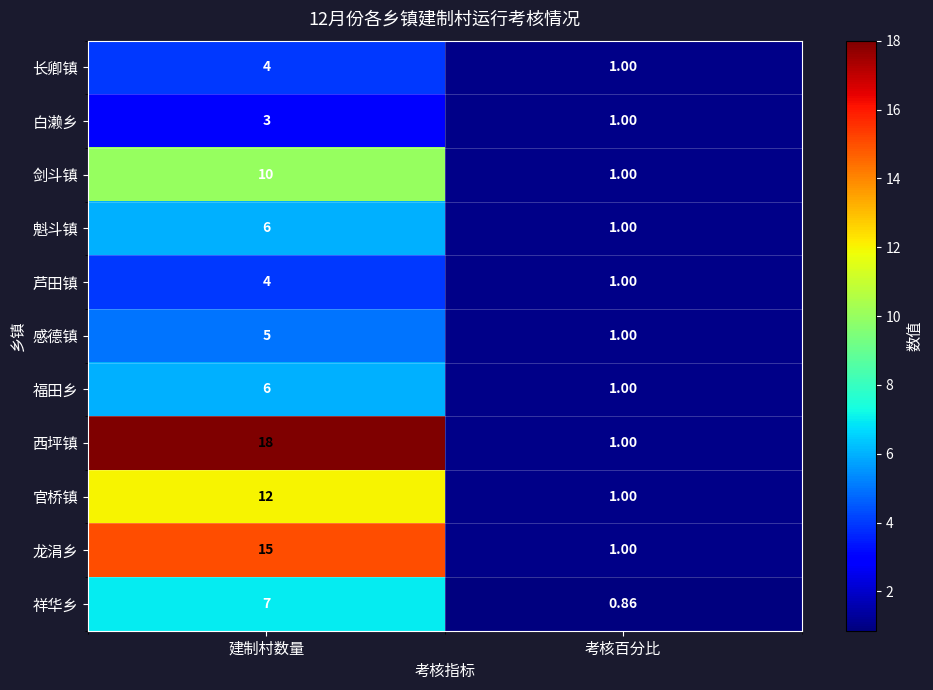

Rank the categories by 官桥镇 value from highest to lowest.

建制村数量, 考核百分比